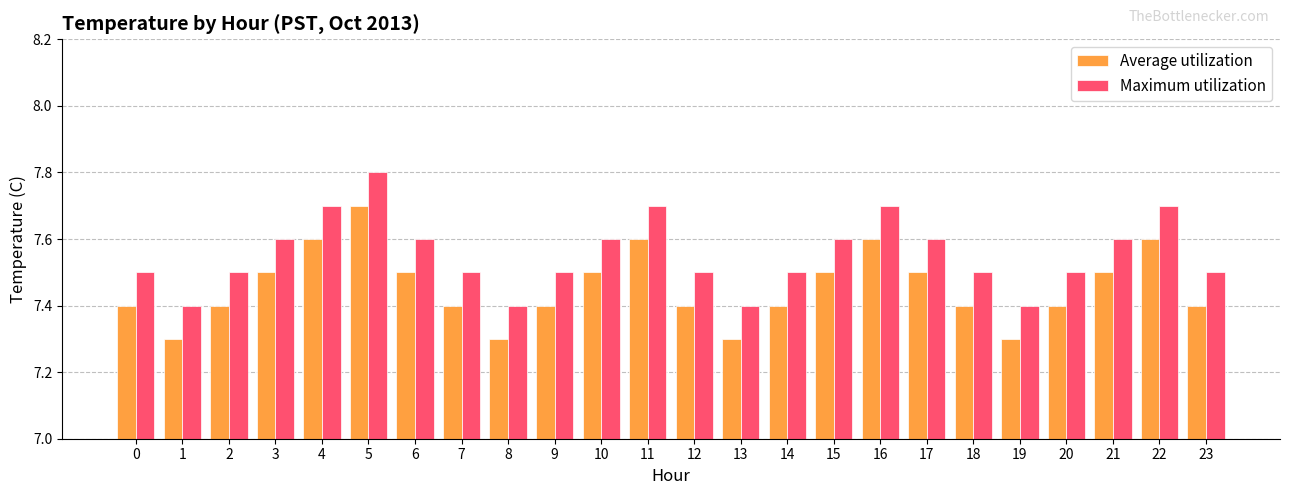

What is the approximate value of Maximum utilization at 7?

7.5